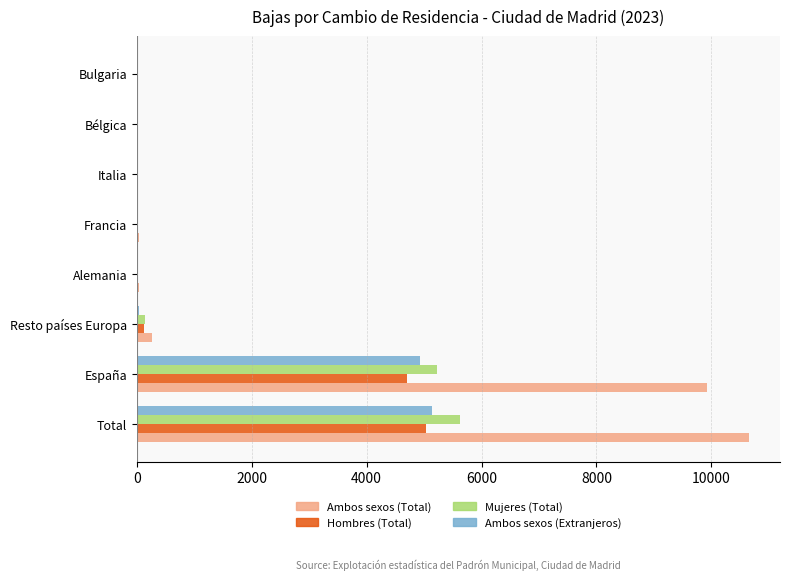

What is the sum of all Hombres (Total) values?

9916